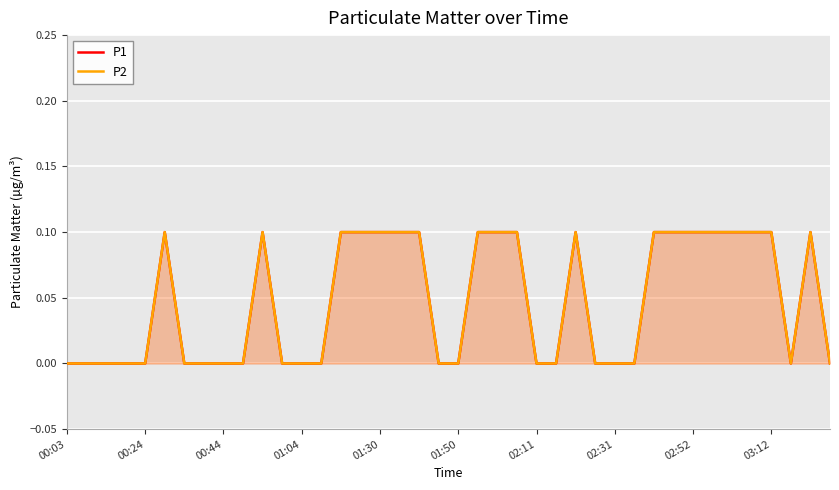

Is the value of P2 at 26 greater than the value of P1 at 24?

Yes